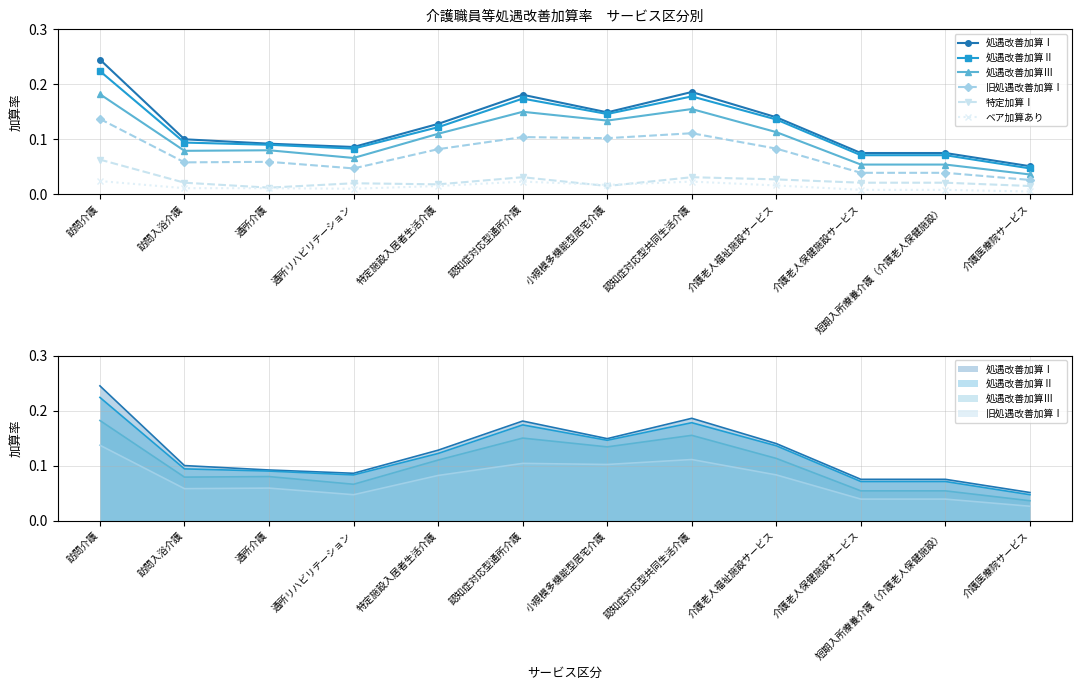

What is the label of the 3rd point from the right?

介護老人保健施設サービス